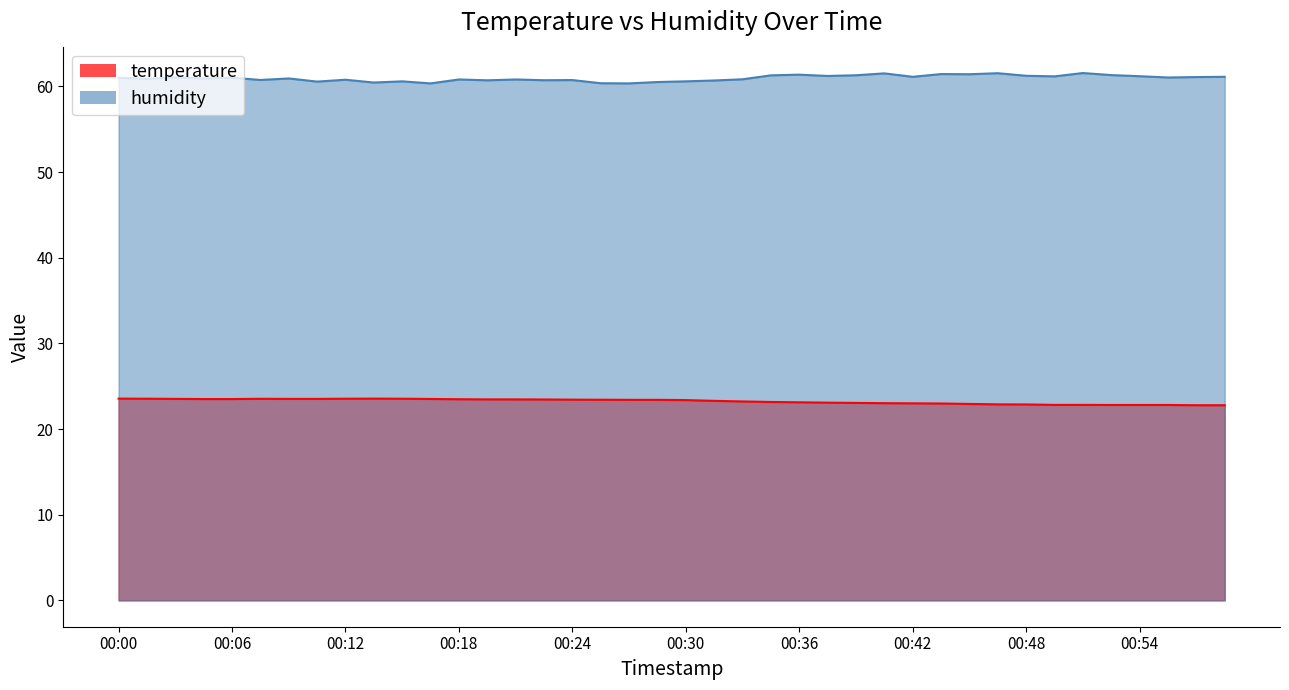

At which category does humidity reach its first local peak?

00:03